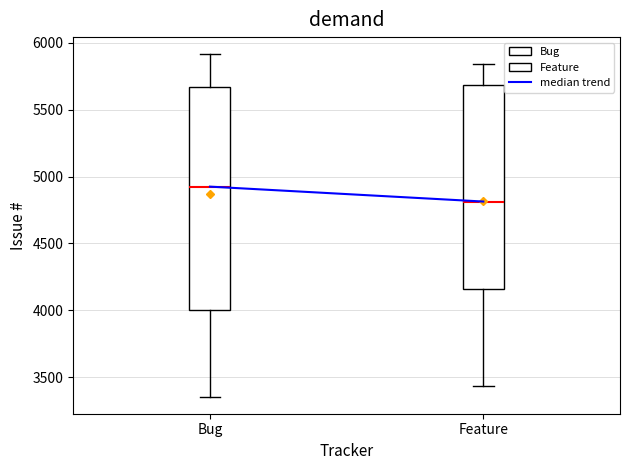

Which box has the lowest median line?

Feature